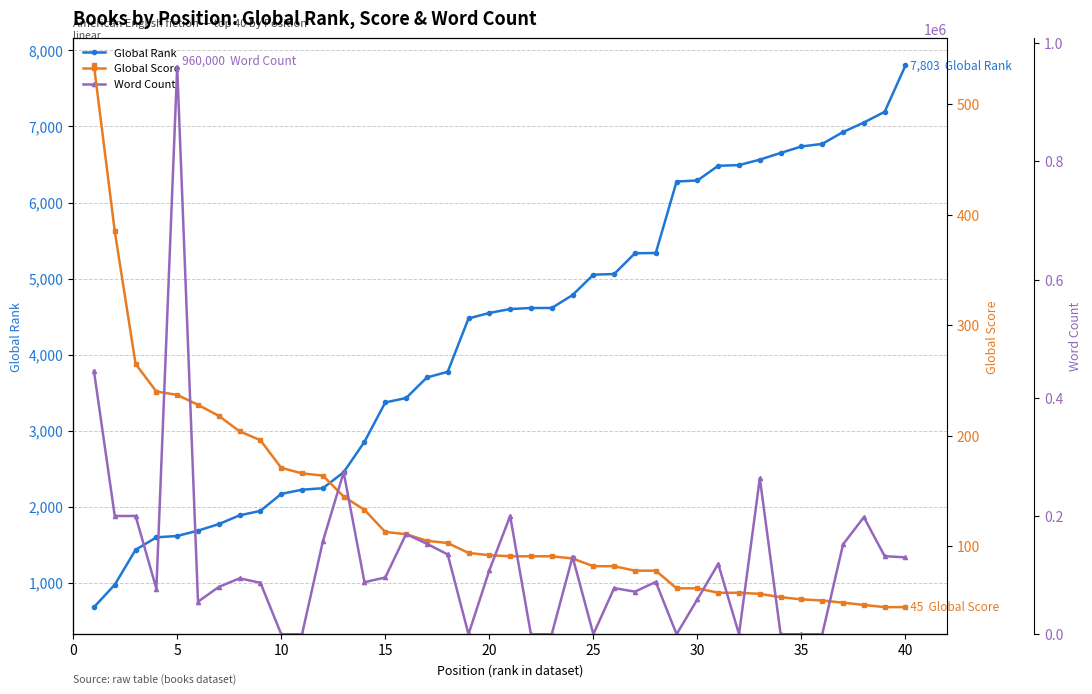

What is the spread (max minus min) of values at 25?

54772